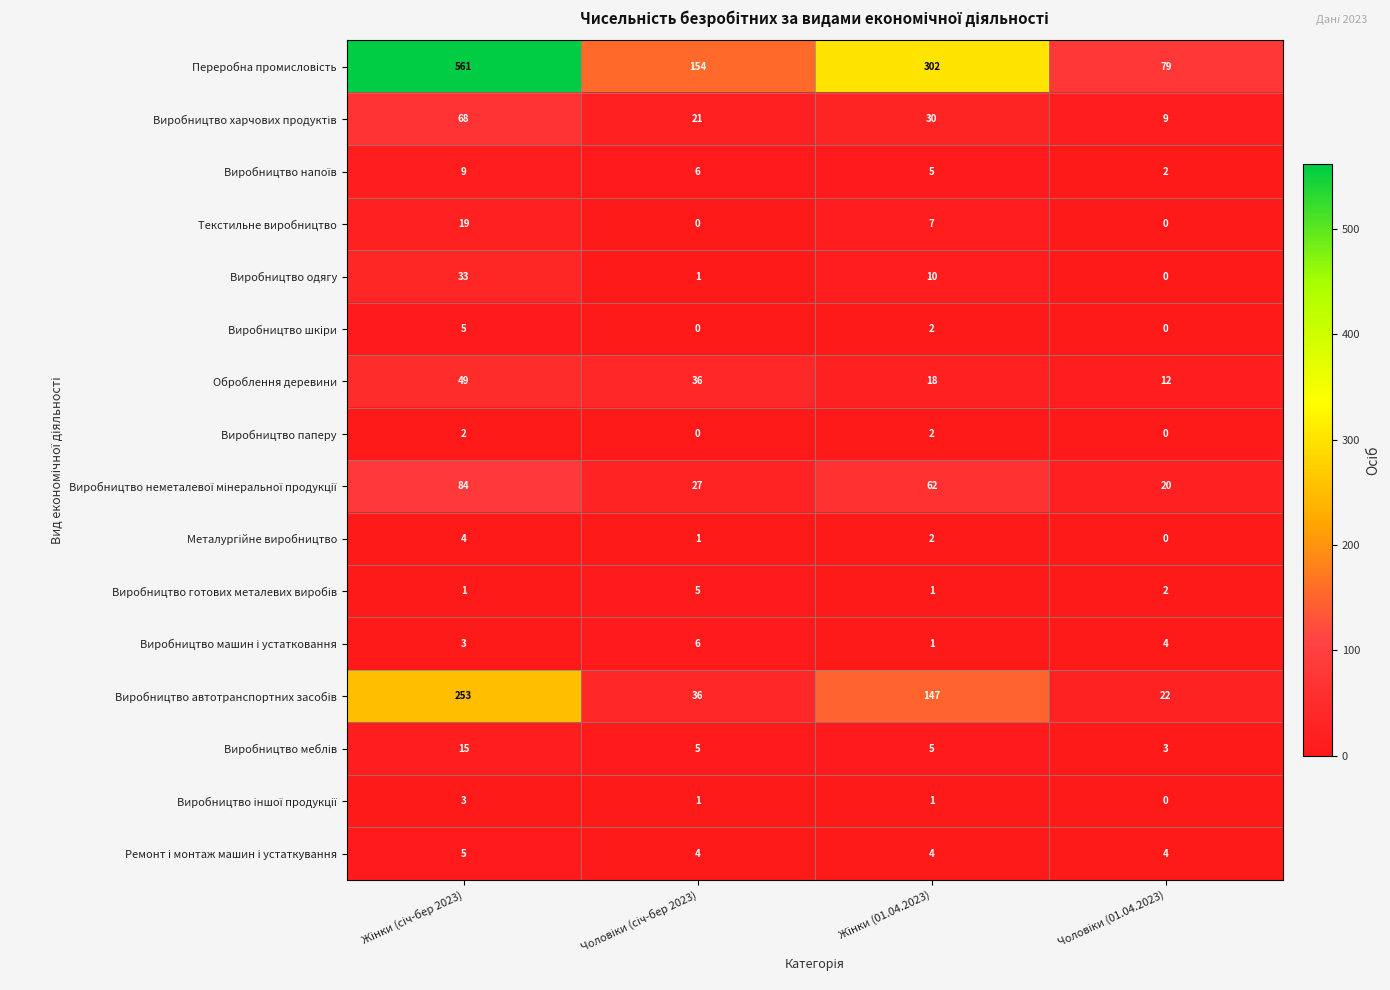

What is the difference between the second highest and second lowest values in the Виробництво одягу series?

9